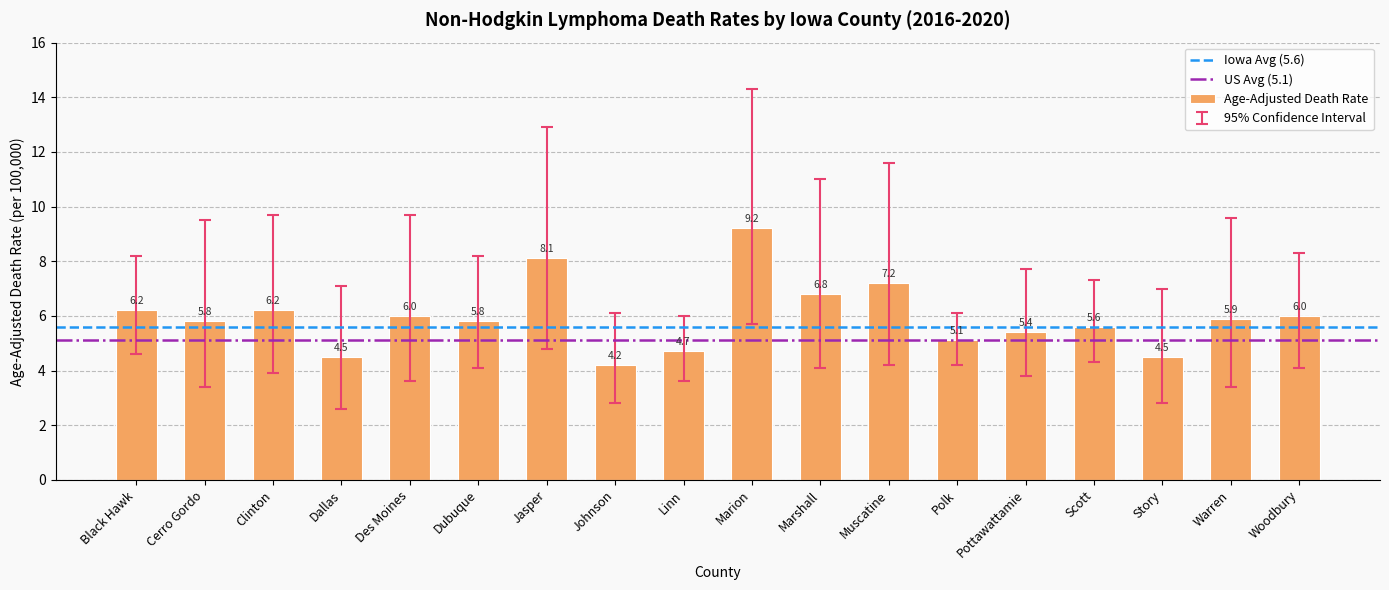

What is the approximate value at Story?

4.5